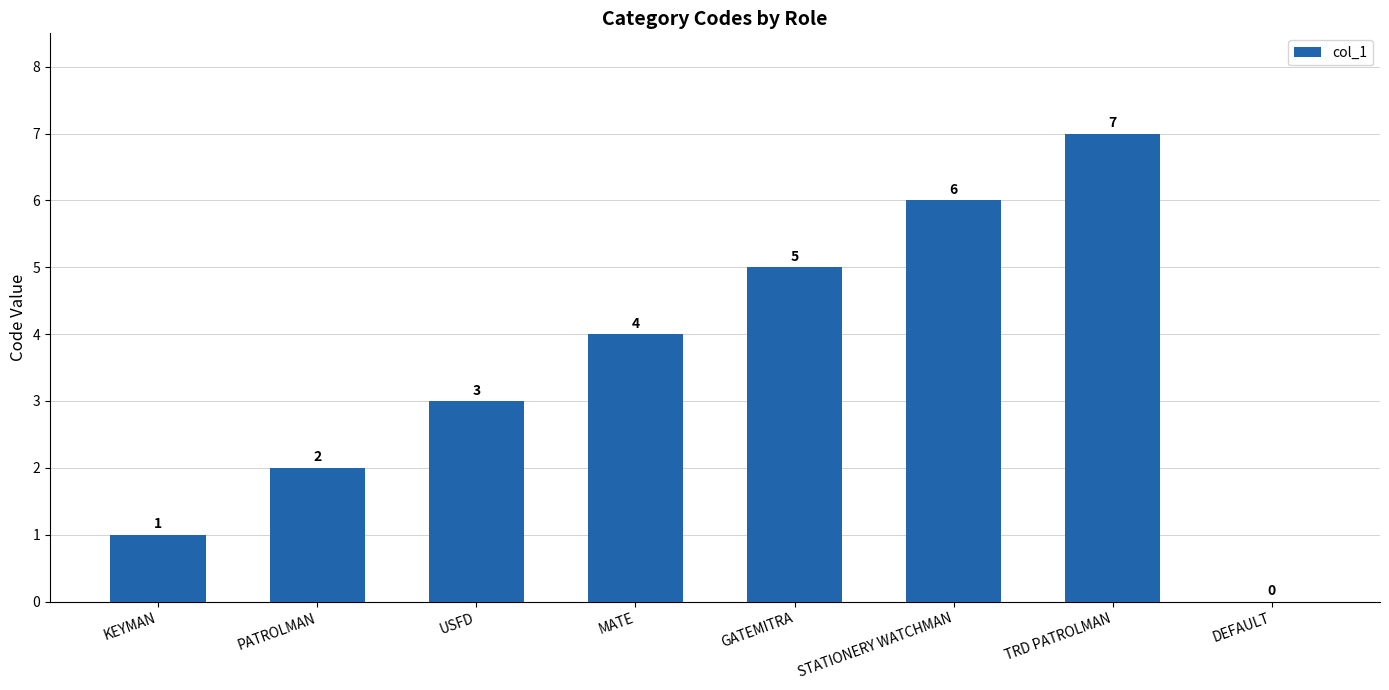

How many values are between 2 and 6?

5